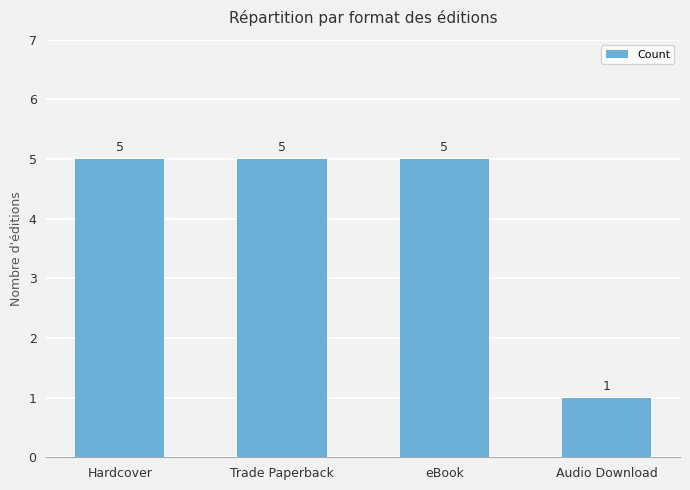

Is it true that the value at eBook is 5?

True